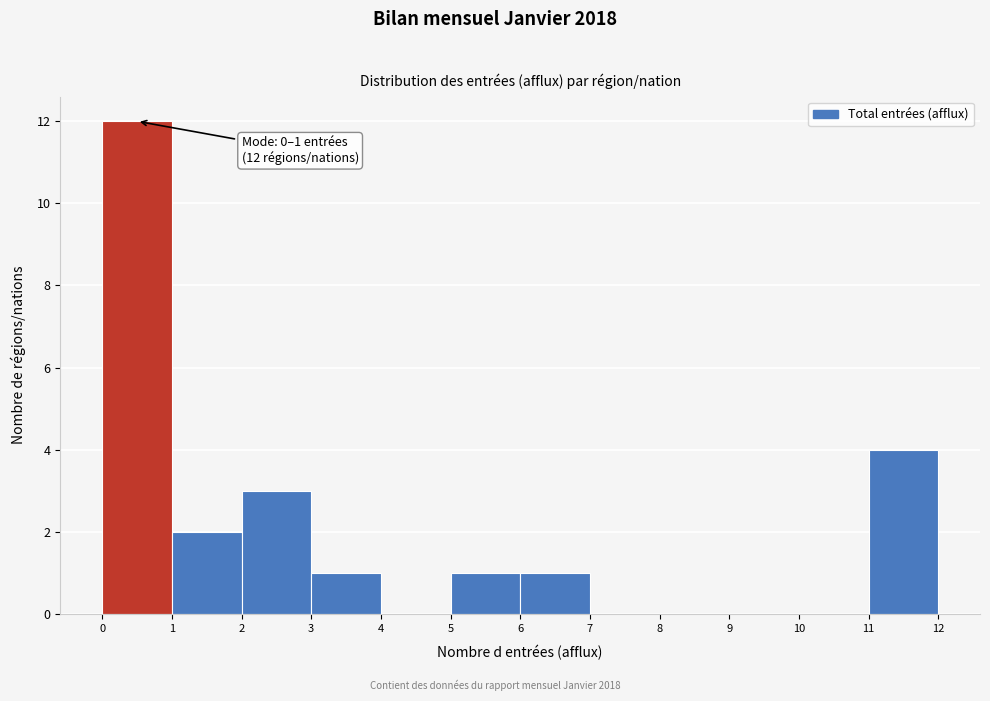

Which range on the x-axis has the tallest bar?

0 to 1